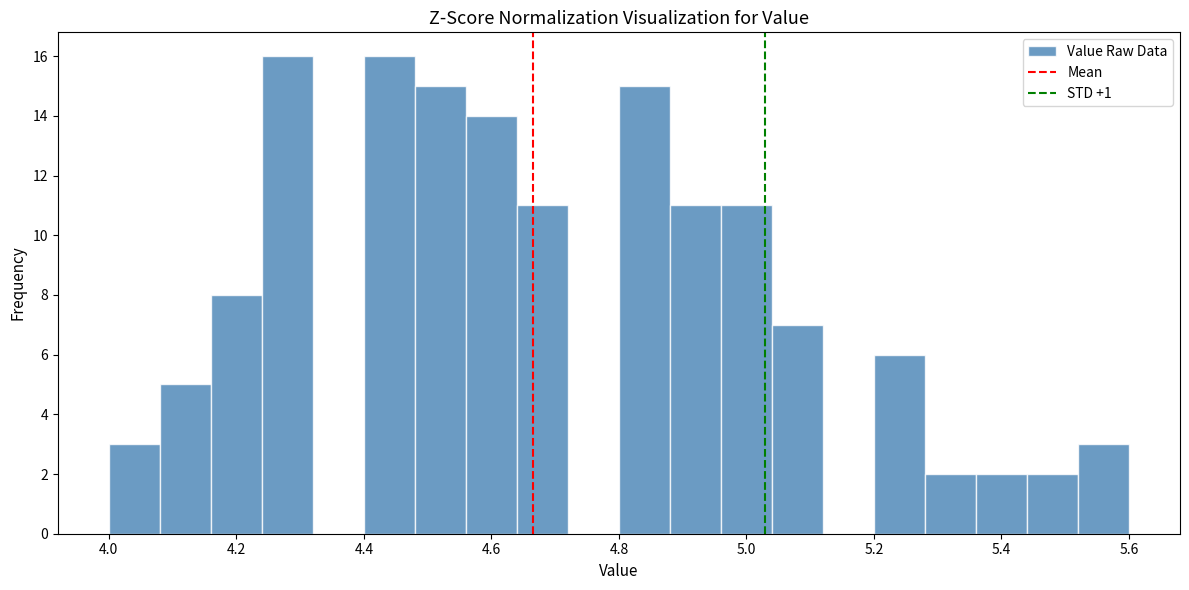

Reading left to right, transcribe this chart: for each bar, give the range it covers on the x-axis and its height. The values are not printed on the chart, so give them approximately, as read against the axis.

4.00 to 4.08: 3
4.08 to 4.16: 5
4.16 to 4.24: 8
4.24 to 4.32: 16
4.32 to 4.40: 0
4.40 to 4.48: 16
4.48 to 4.56: 15
4.56 to 4.64: 14
4.64 to 4.72: 11
4.72 to 4.80: 0
4.80 to 4.88: 15
4.88 to 4.96: 11
4.96 to 5.04: 11
5.04 to 5.12: 7
5.12 to 5.20: 0
5.20 to 5.28: 6
5.28 to 5.36: 2
5.36 to 5.44: 2
5.44 to 5.52: 2
5.52 to 5.60: 3